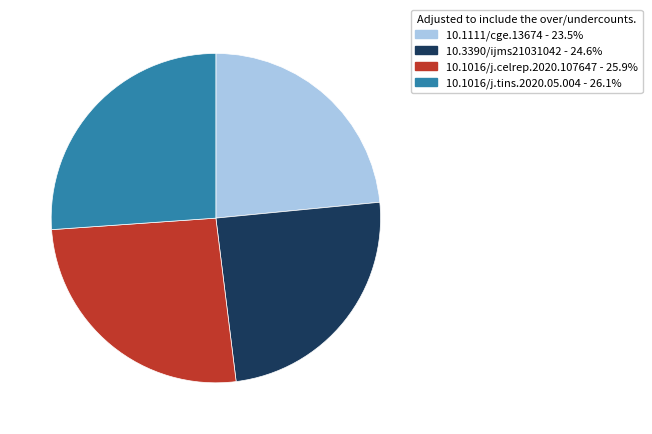

How many slices are in this pie chart?

4